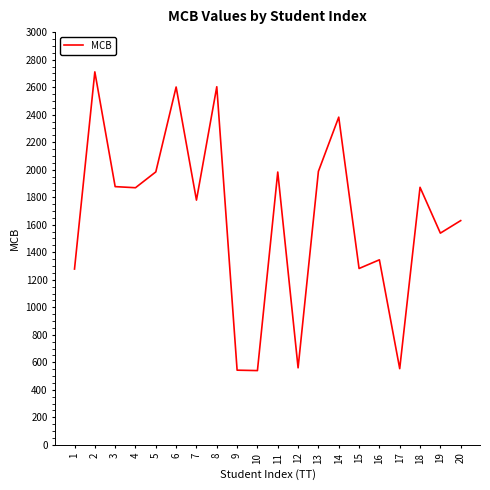

Is it true that the value at 16 is 2331?

False